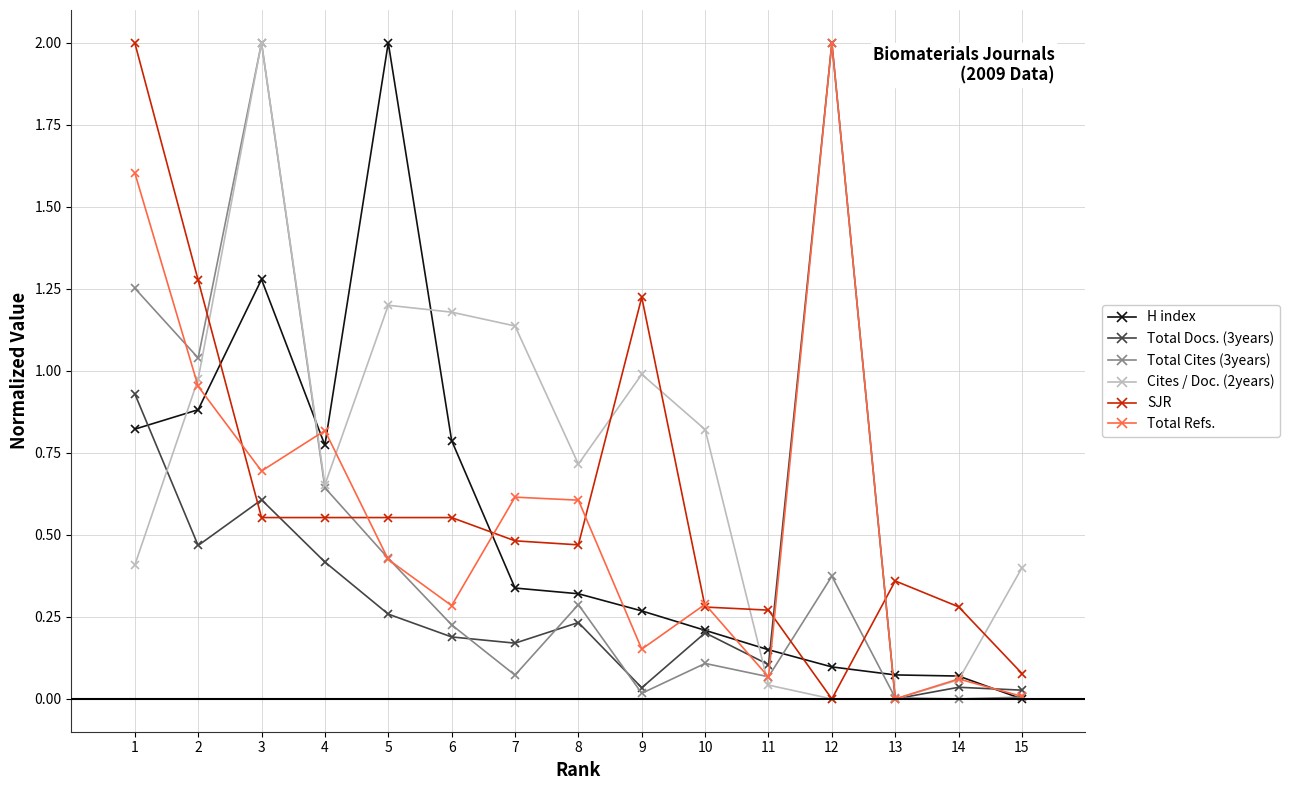

The SJR series shows 0.4 at 11. True or false?

False